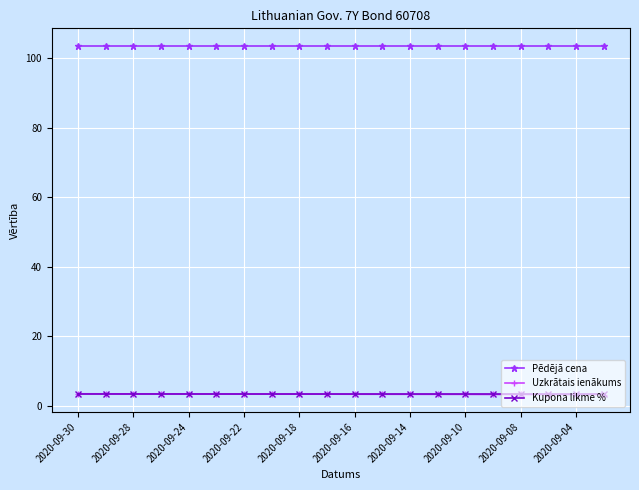

What is the minimum value for Uzkrātais ienākums?

3.2